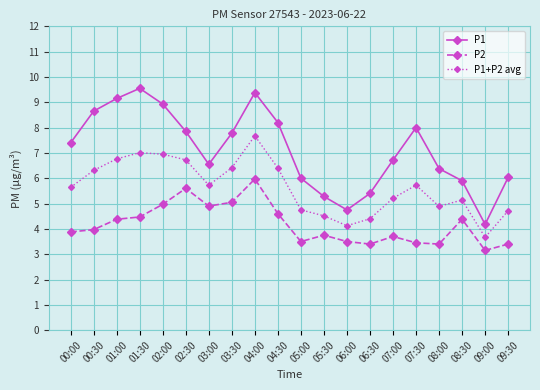

What is the label of the 20th point from the left?

09:30